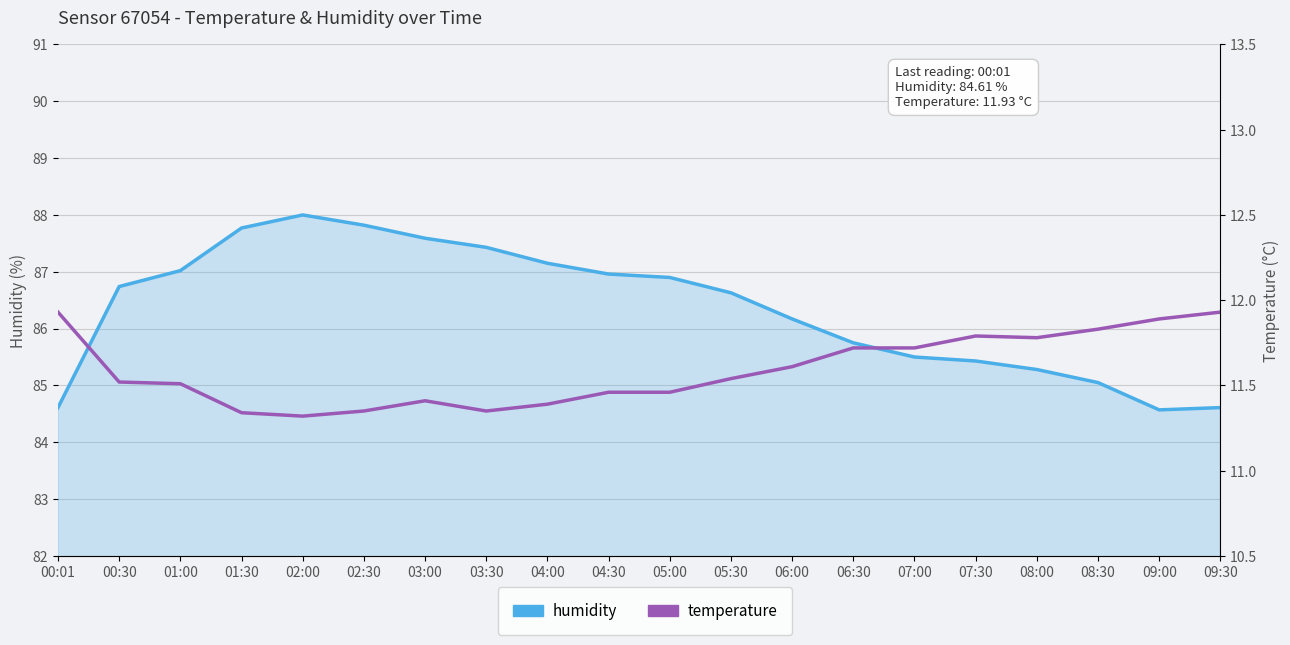

At which category does temperature reach its first local valley?

02:00